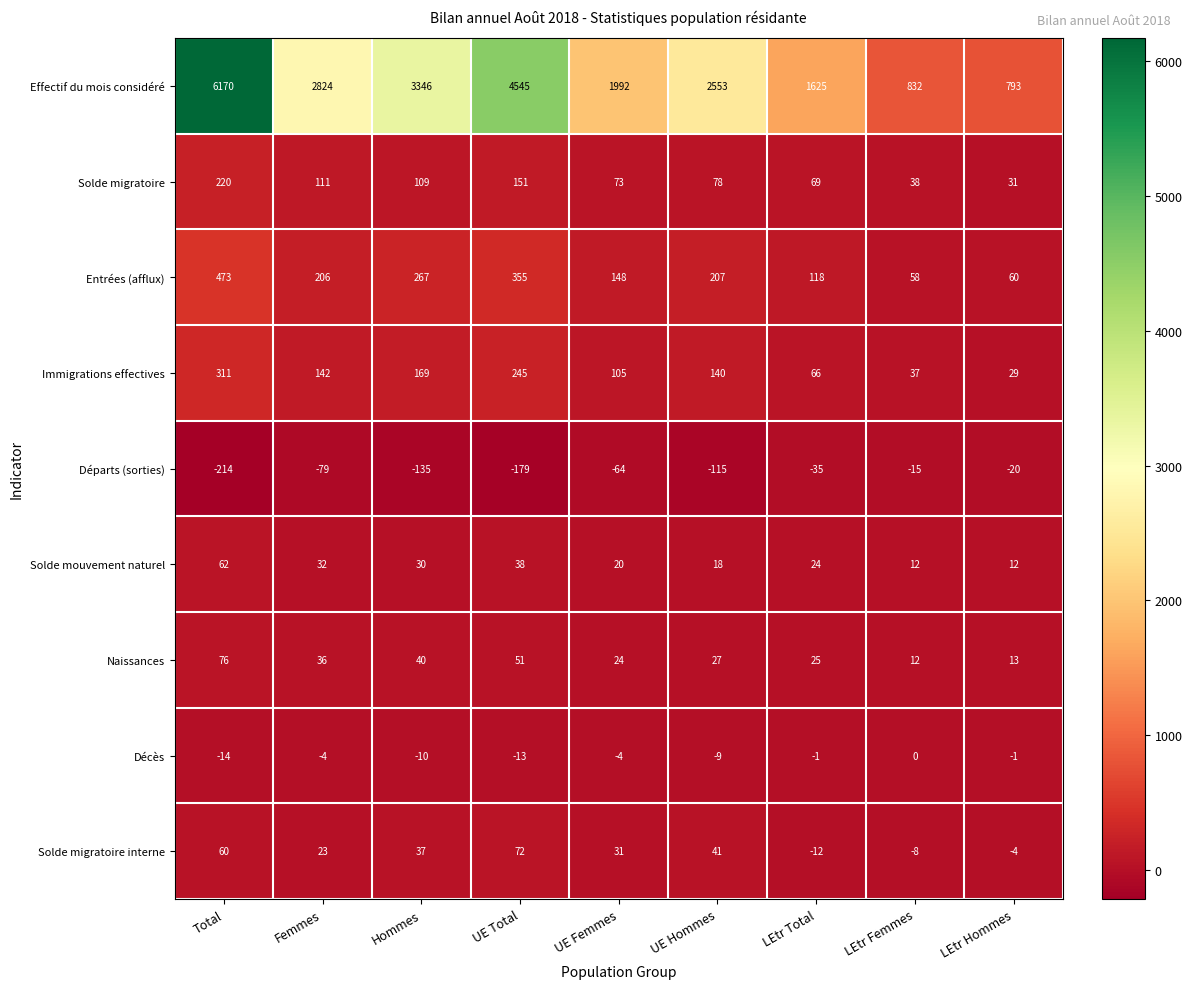

Between Femmes and Hommes, which series saw the biggest shift?

Effectif du mois considéré